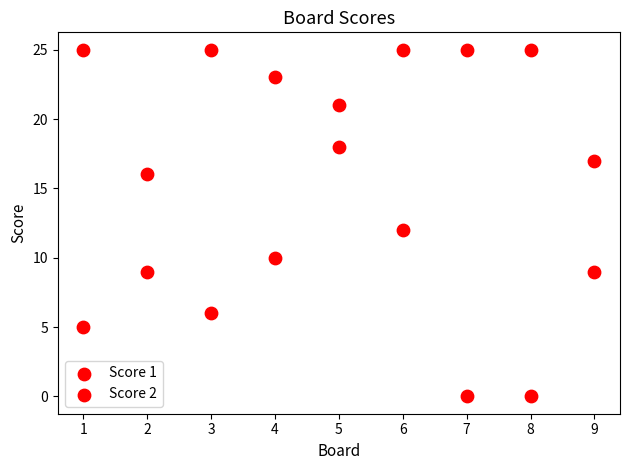

How many data points are displayed?

18